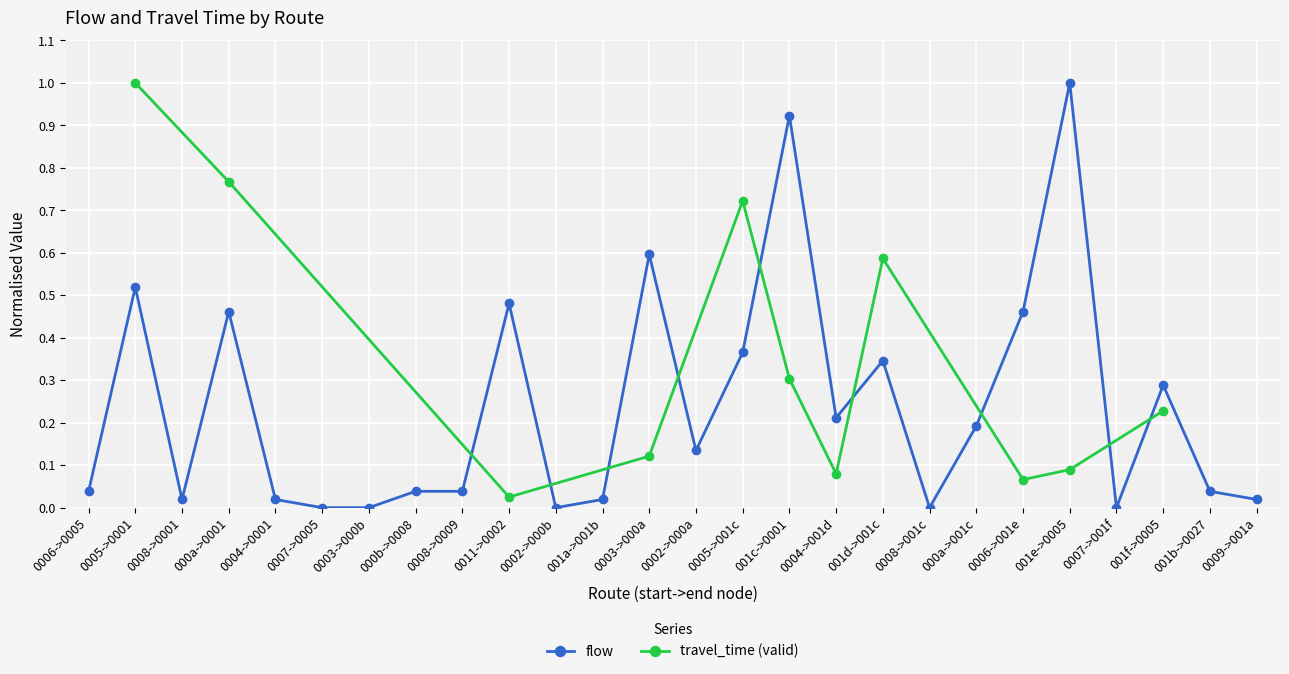

The value at 001a->001b is 0.0. True or false?

True